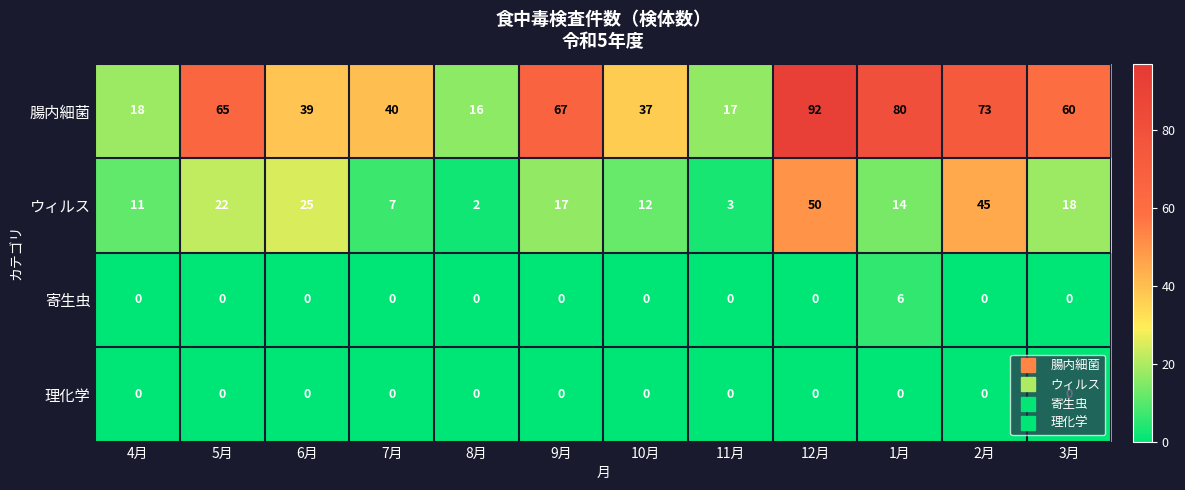

What is the spread (max minus min) of values at 12月?

92